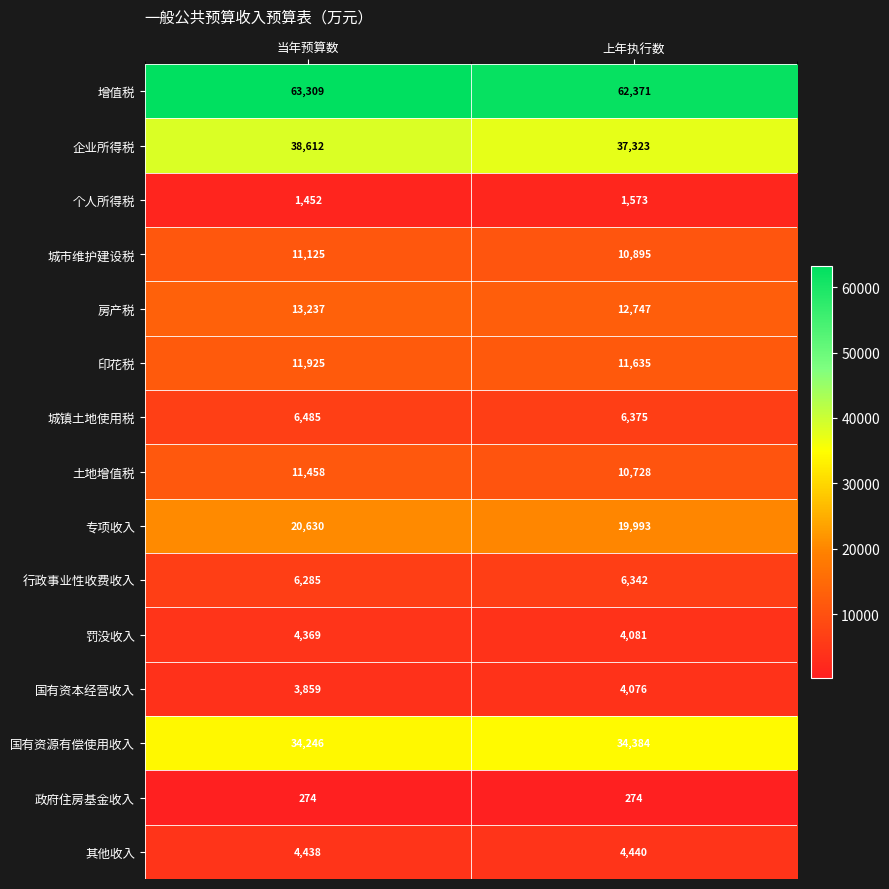

Read the 国有资源有偿使用收入 value at 当年预算数, to the nearest 50.

34250